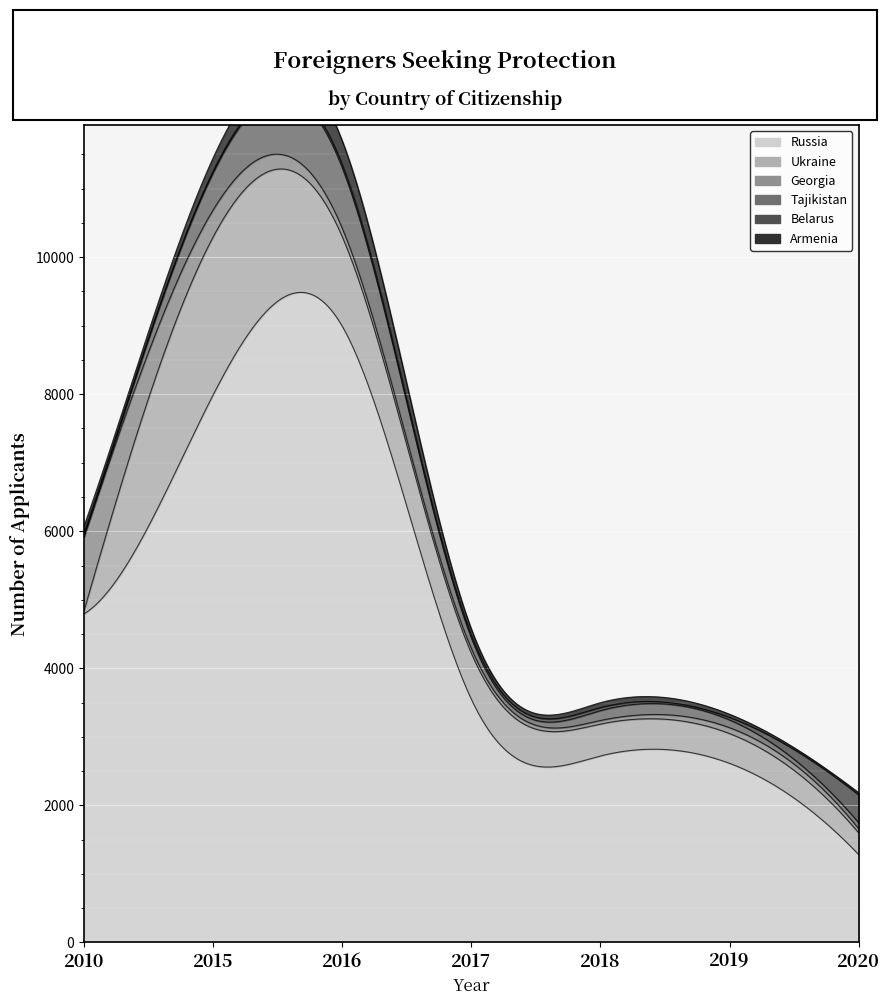

At how many categories does at least one series exceed 991?

7